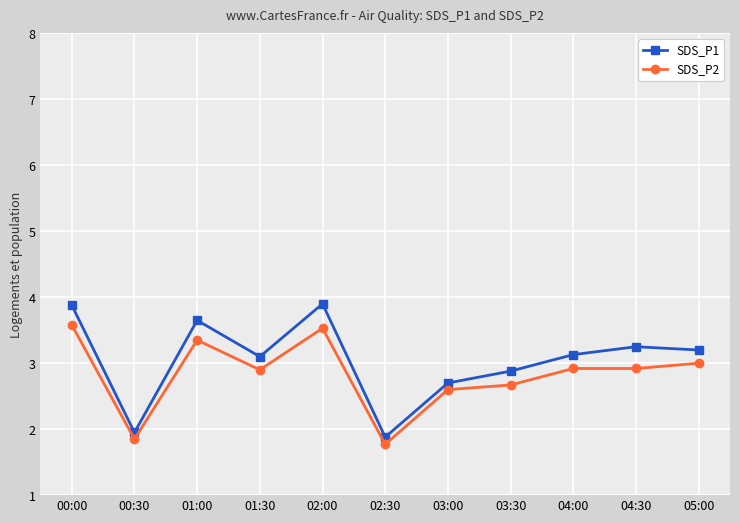

Does the chart have visible grid lines?

Yes